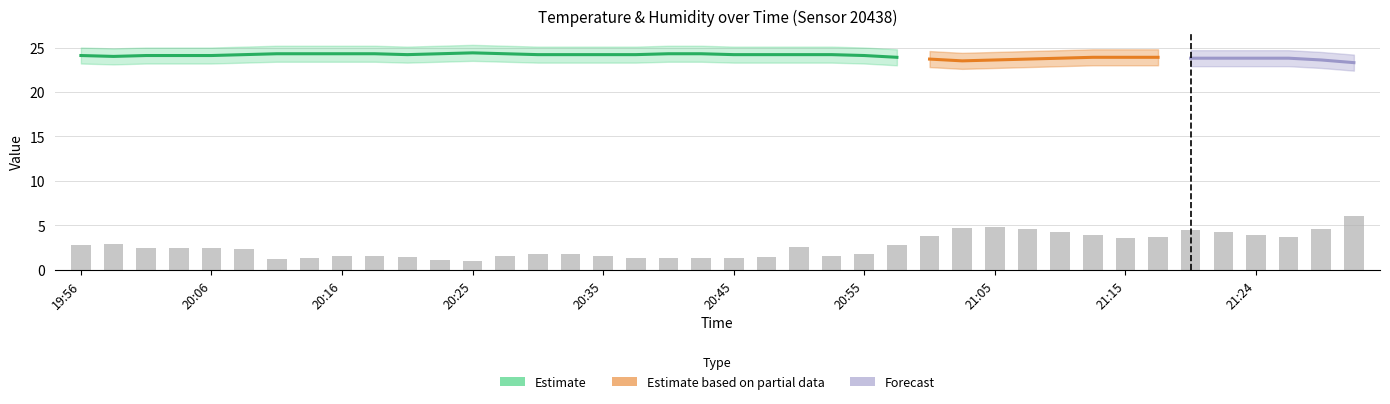

What is the label of the 13th bar from the right?

21:02